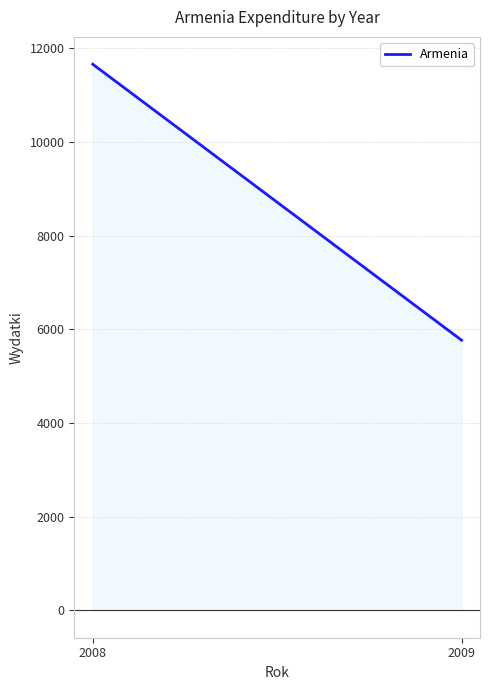

What is the average value?

8714